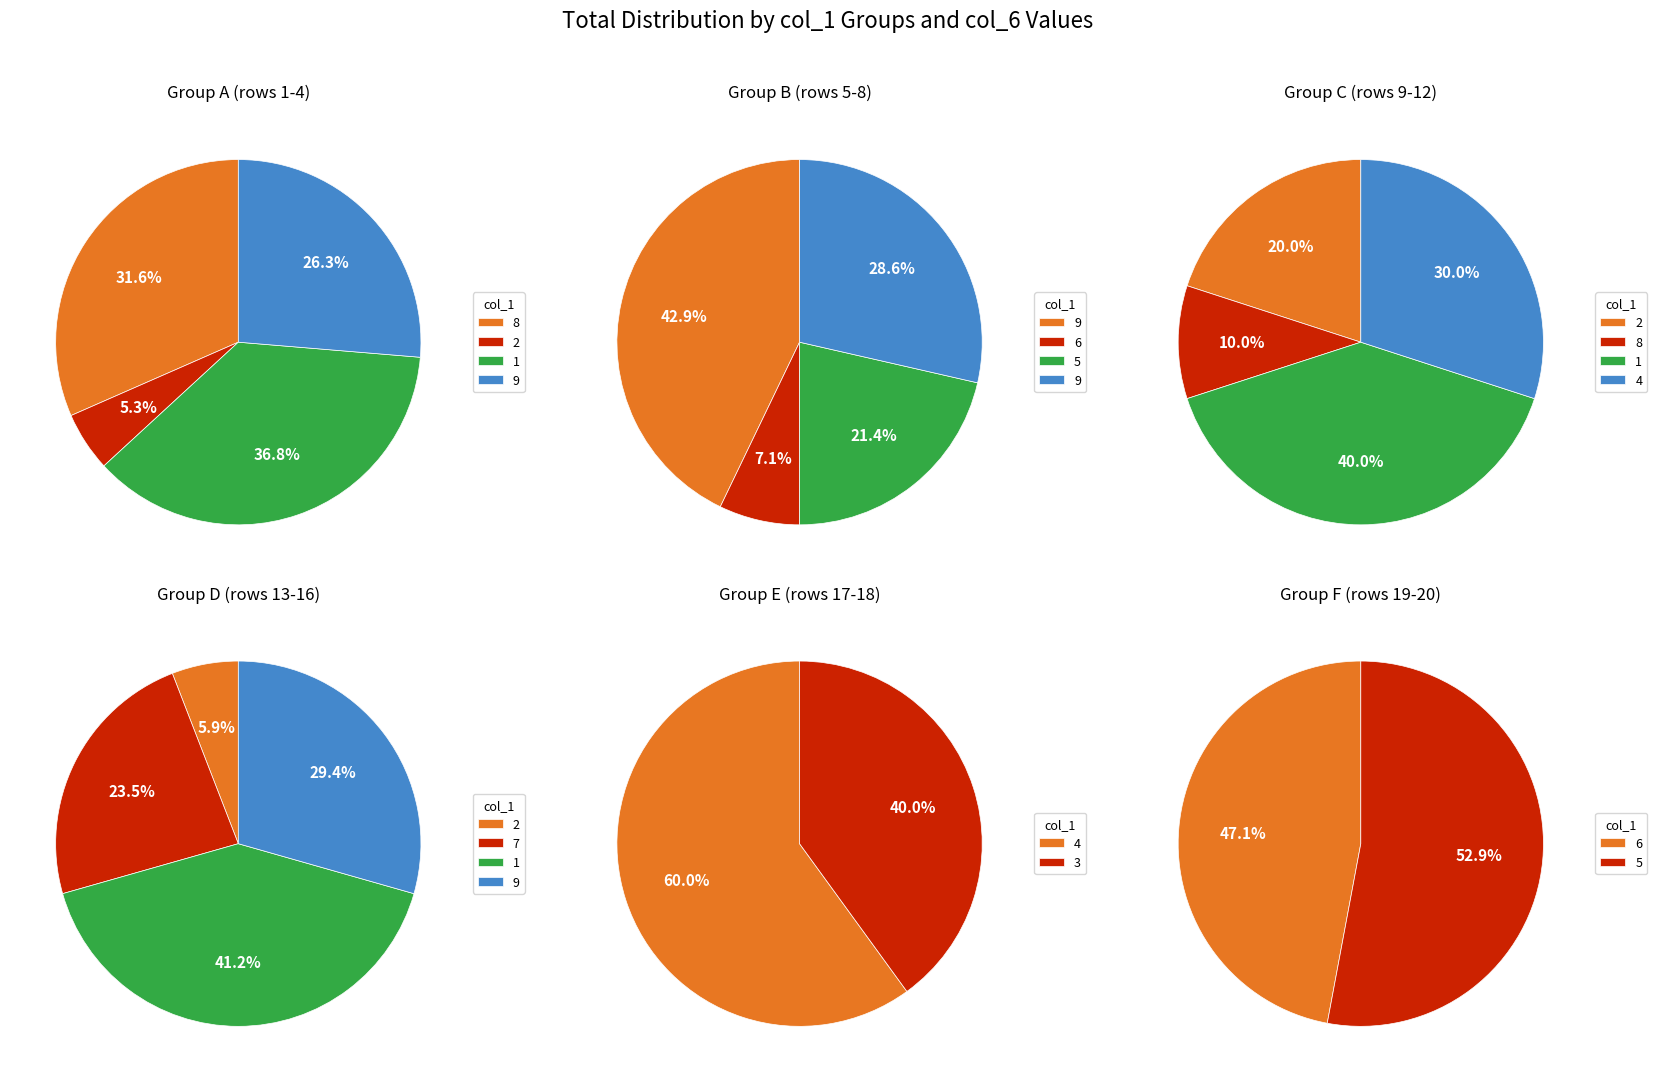

Combined, do 9 and 8 account for over 50%?

No